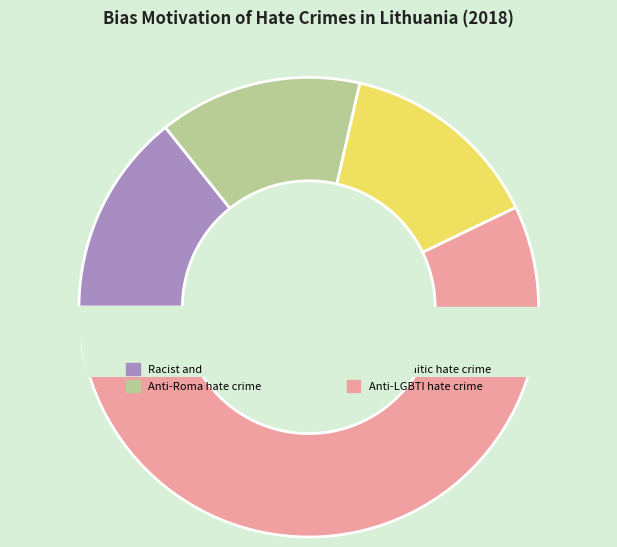

The Anti-Roma hate crime slice represents 28% of the pie. True or false?

False